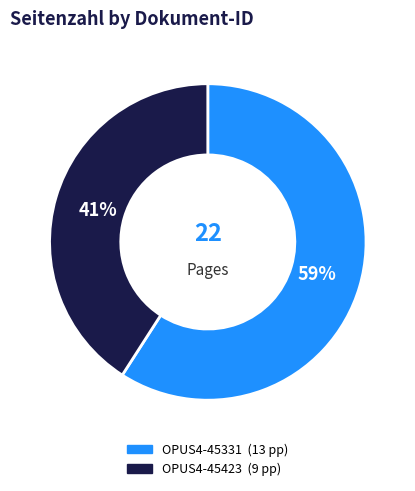

How many segments does this pie chart have?

2